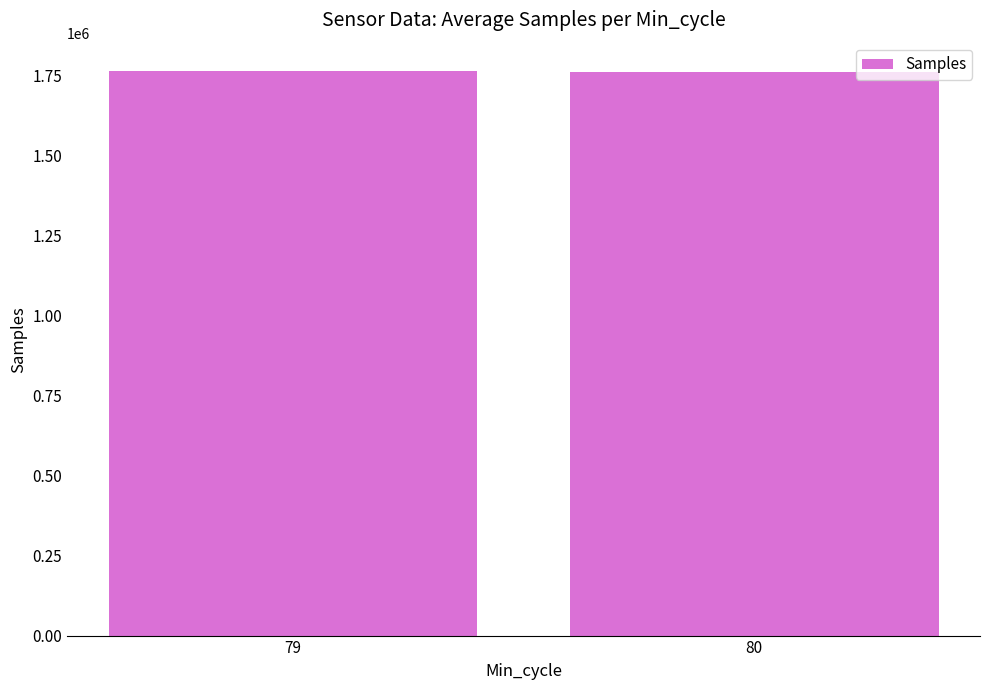

What is the sum of the values at 79 and 80?

3521228